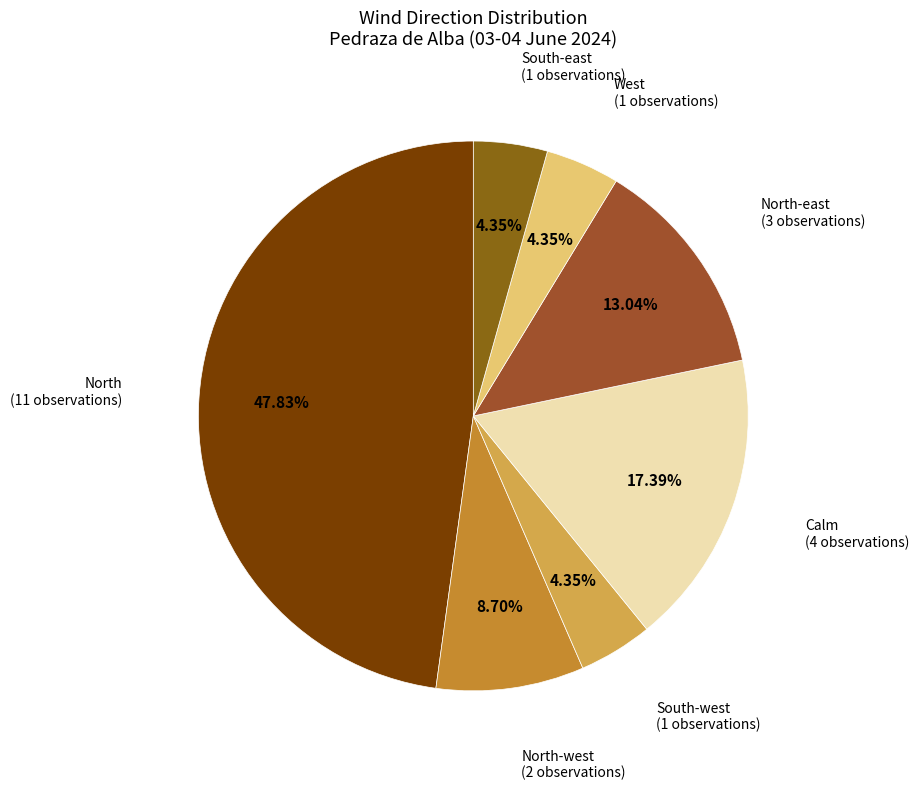

Which has a higher value, North-east or South-west?

North-east